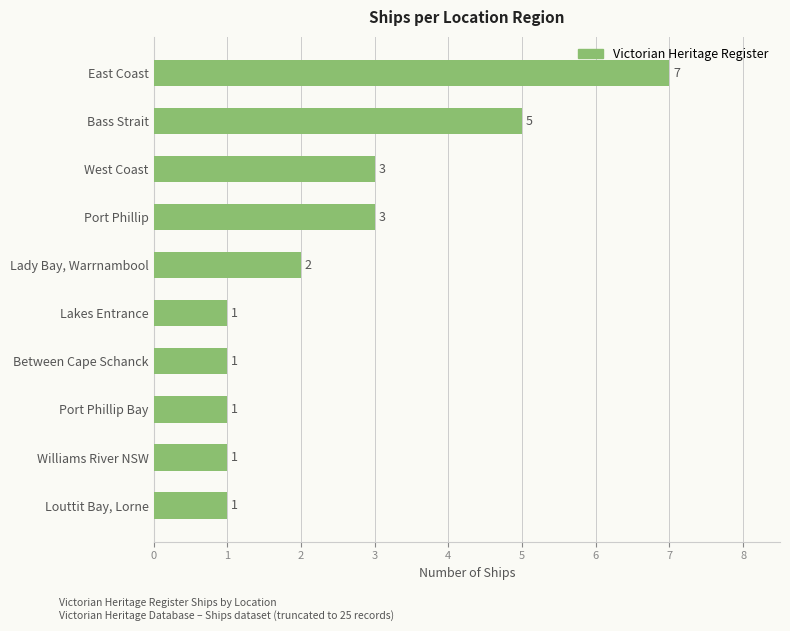

How many values are below 2?

5